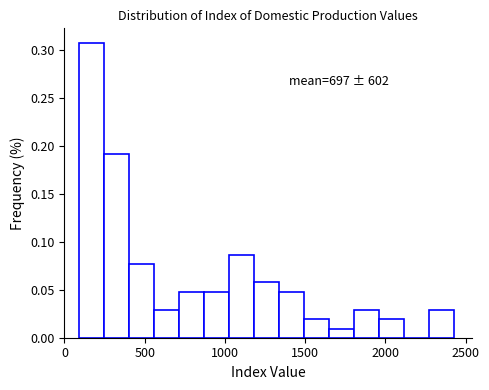

Read against the x-axis, roughly where is the centre of the tallest bar?

150